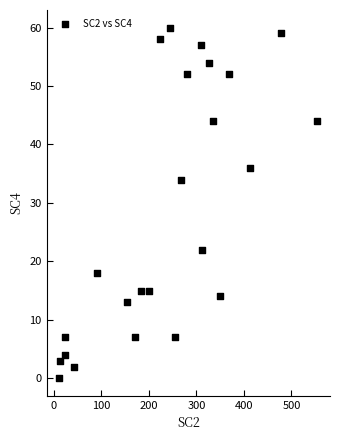

What is the range of Y values (max minus min)?

60